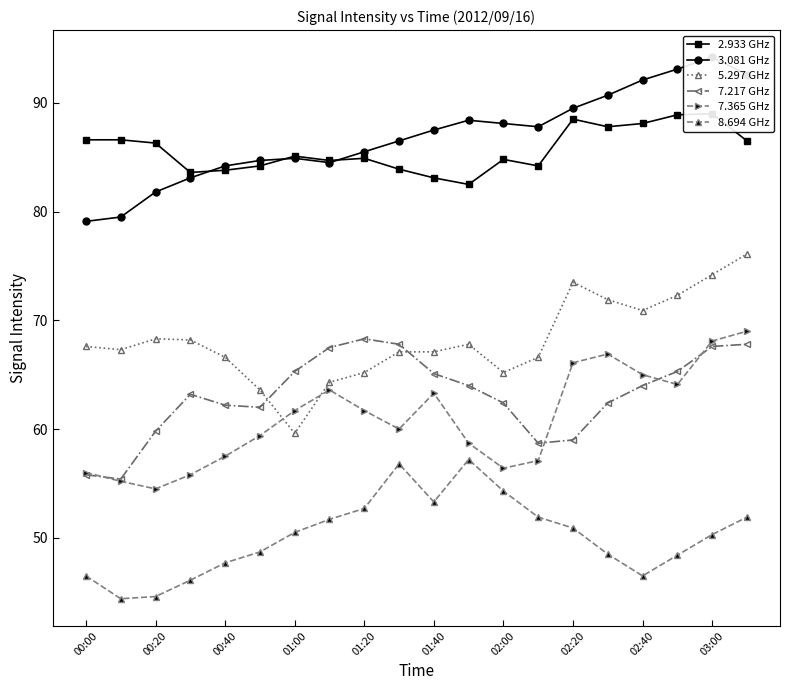

True or false: 8.694 GHz has more than 1 interior local peaks.

True